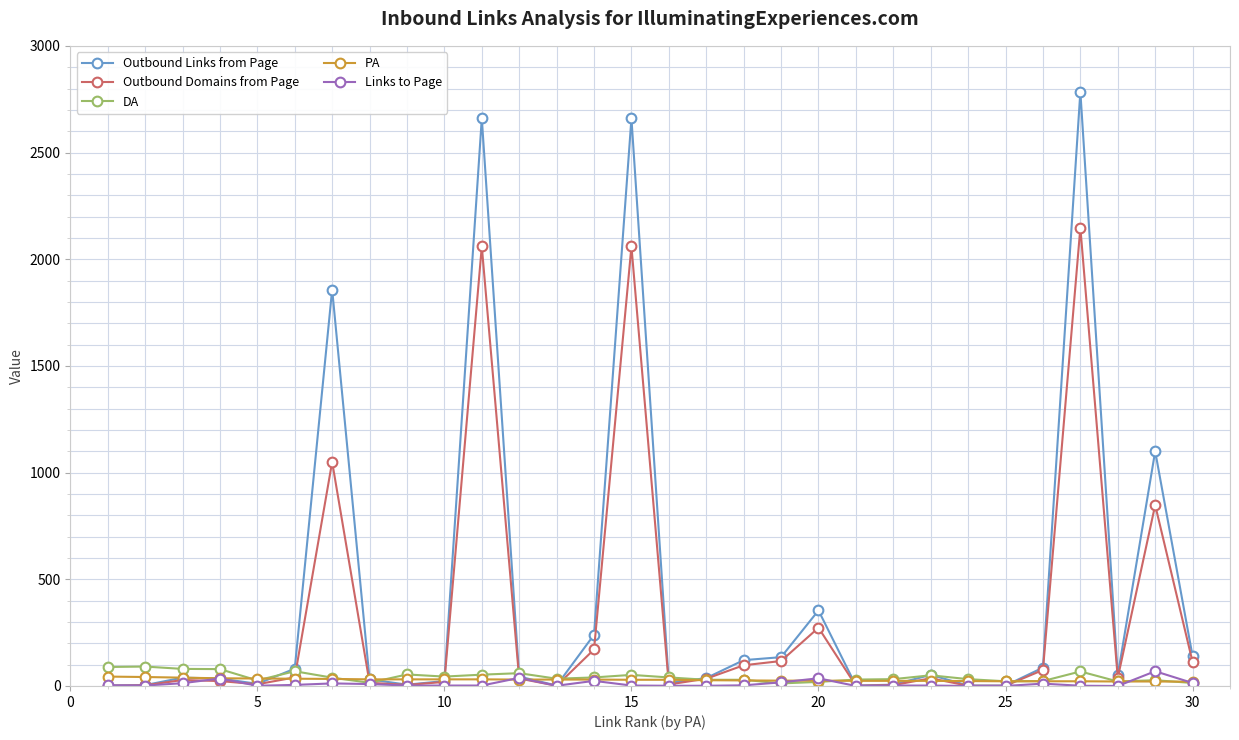

Which series has the largest total across all categories?

Outbound Links from Page